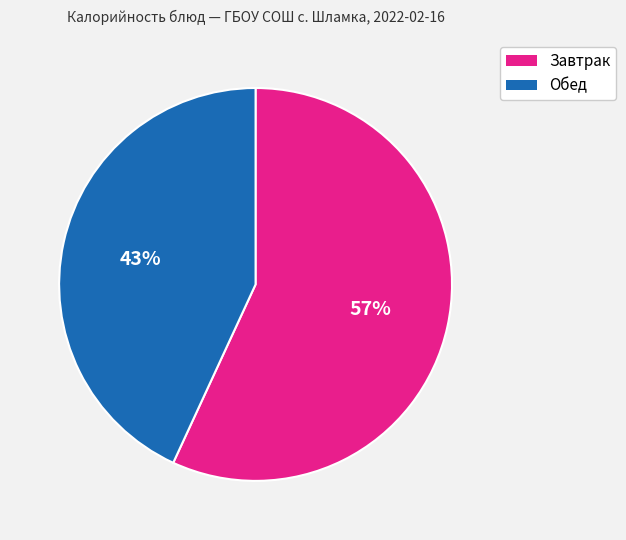

Is it true that Обед is 54% of the pie?

False